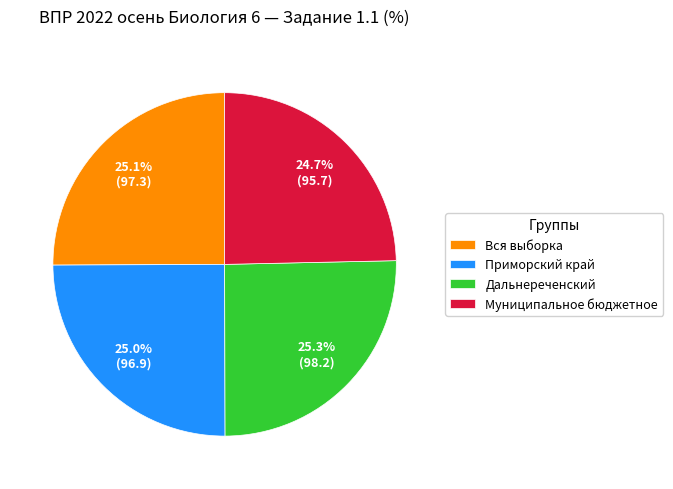

How much of the chart is everything except Вся выборка?

74.9%